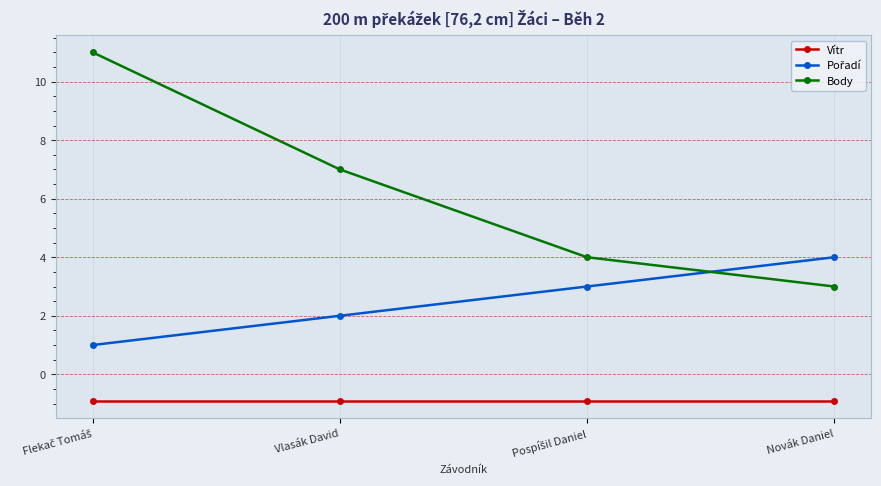

True or false: Vítr has more than 2 points higher than both neighbors.

False